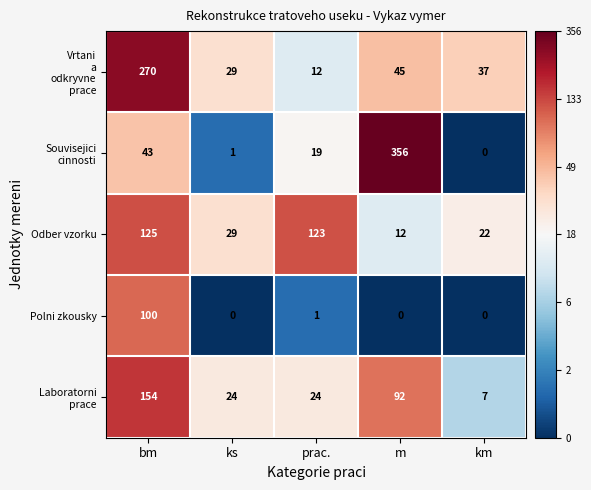

What is the average value of the Polni zkousky series?

20